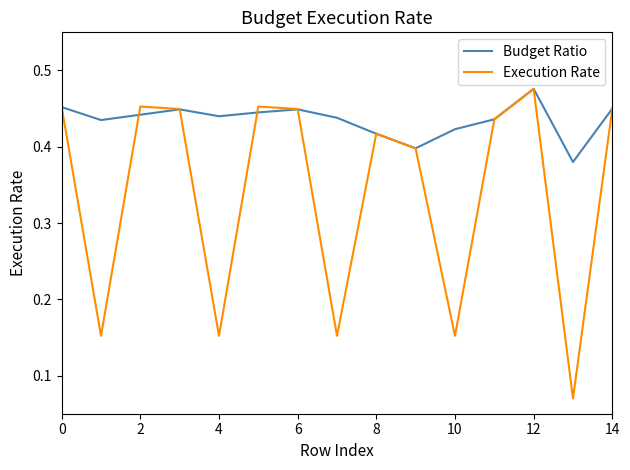

List the series in order of their overall mean, lowest first.

Execution Rate, Budget Ratio